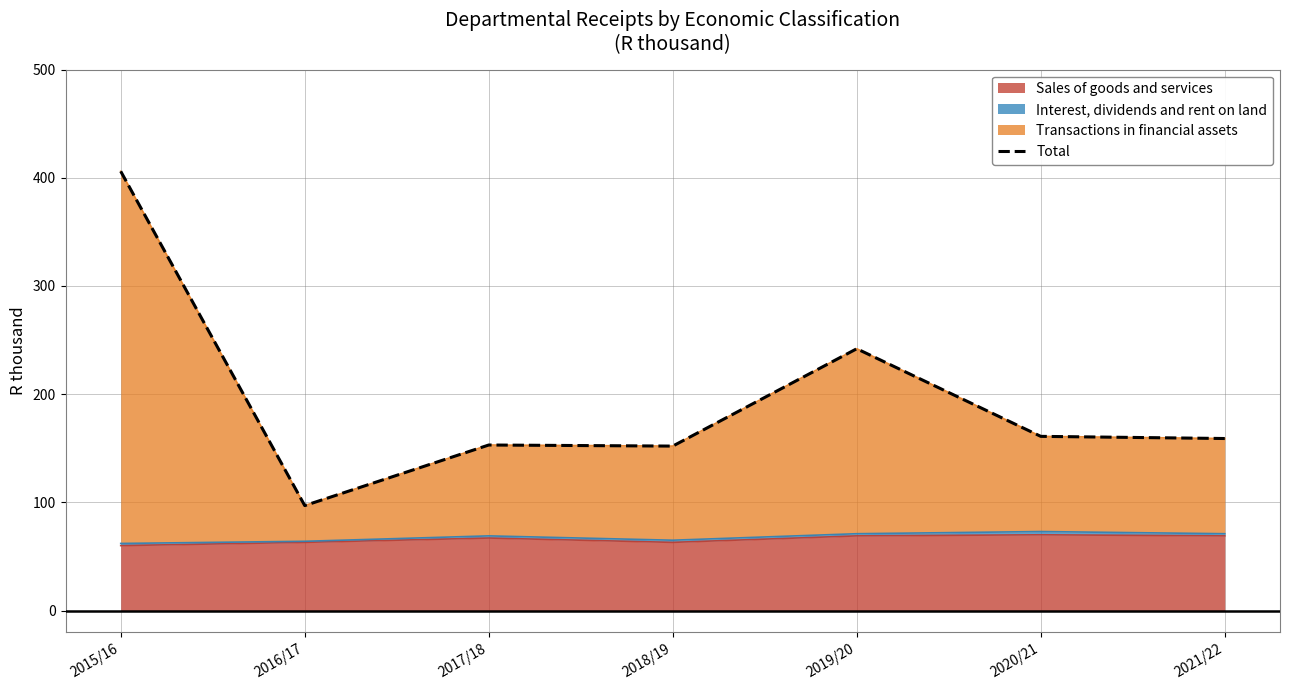

At which category does the data reach its first local peak?

2017/18